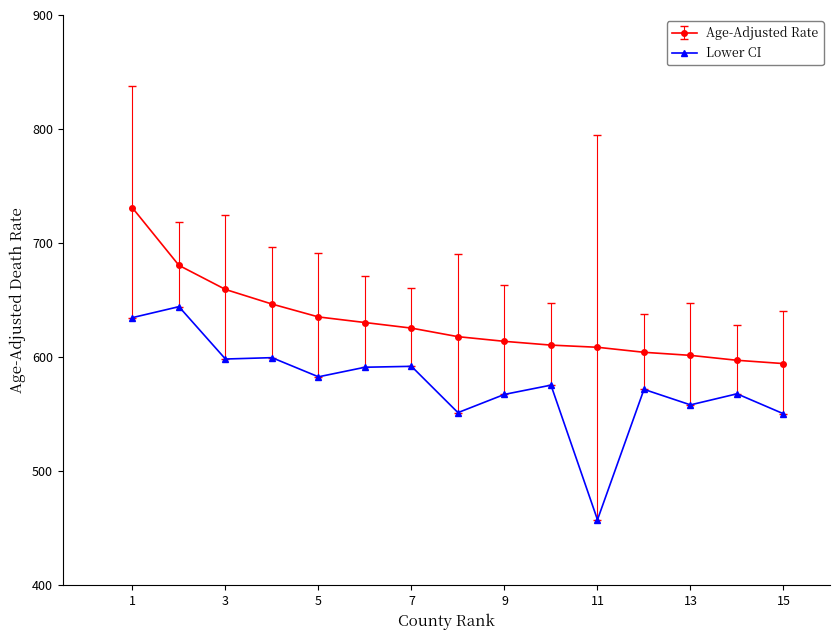

True or false: Lower CI and Age-Adjusted Rate cross at least once.

False